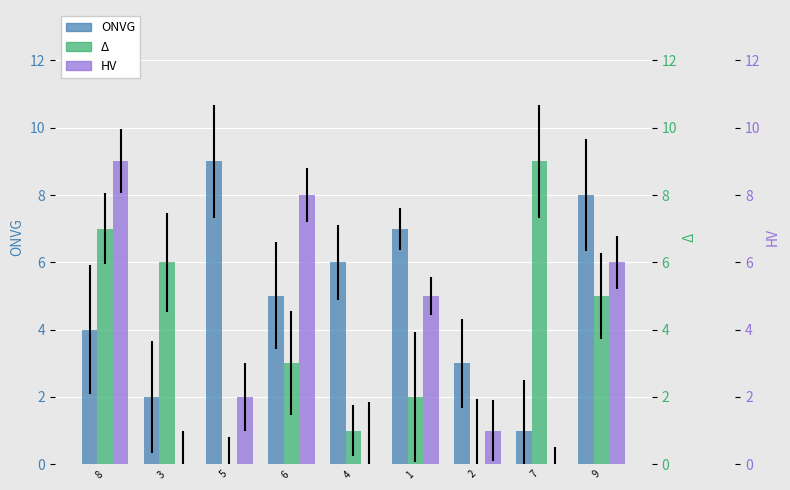

Reading left to right, list all the values displayed in this chart.

ONVG: 4	2	9	5	6	7	3	1	8
Δ: 7	6	0	3	1	2	0	9	5
HV: 9	0	2	8	0	5	1	0	6